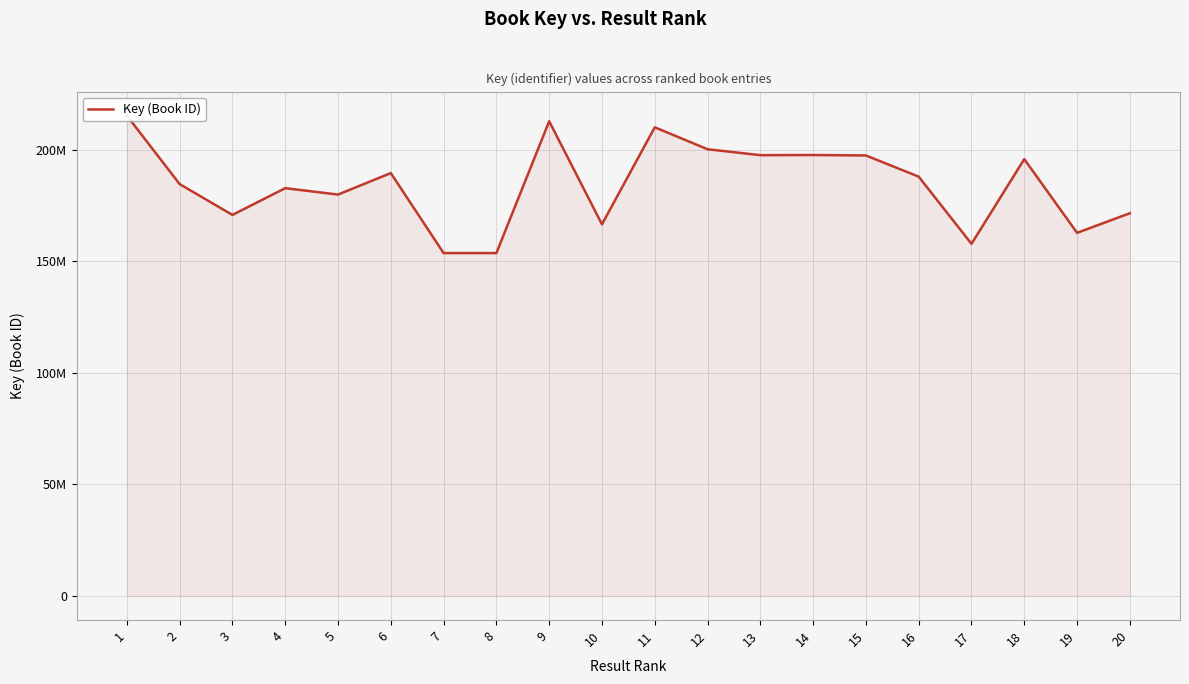

What is the greatest value displayed?

215183395